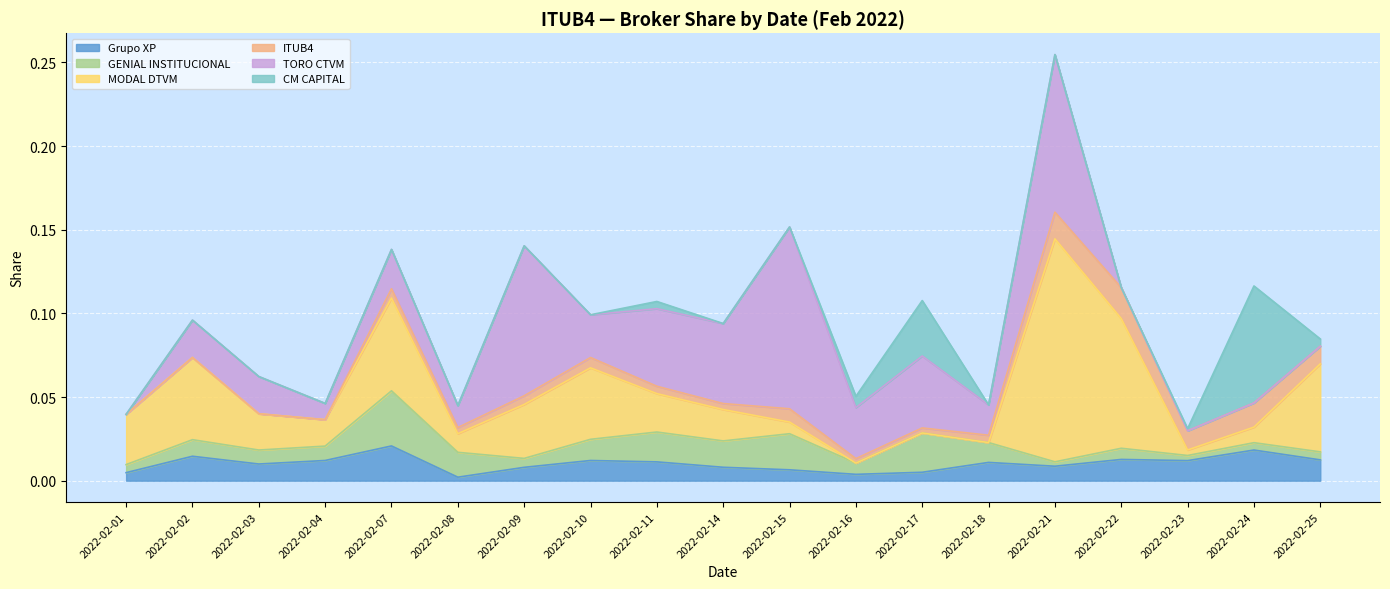

Where is ITUB4 nearest to the value 0?

2022-02-01